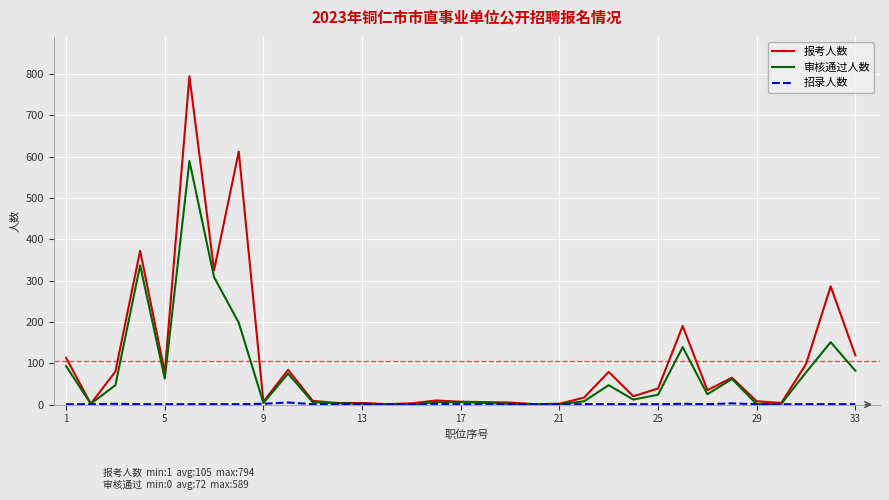

Which series has the widest spread of values?

报考人数